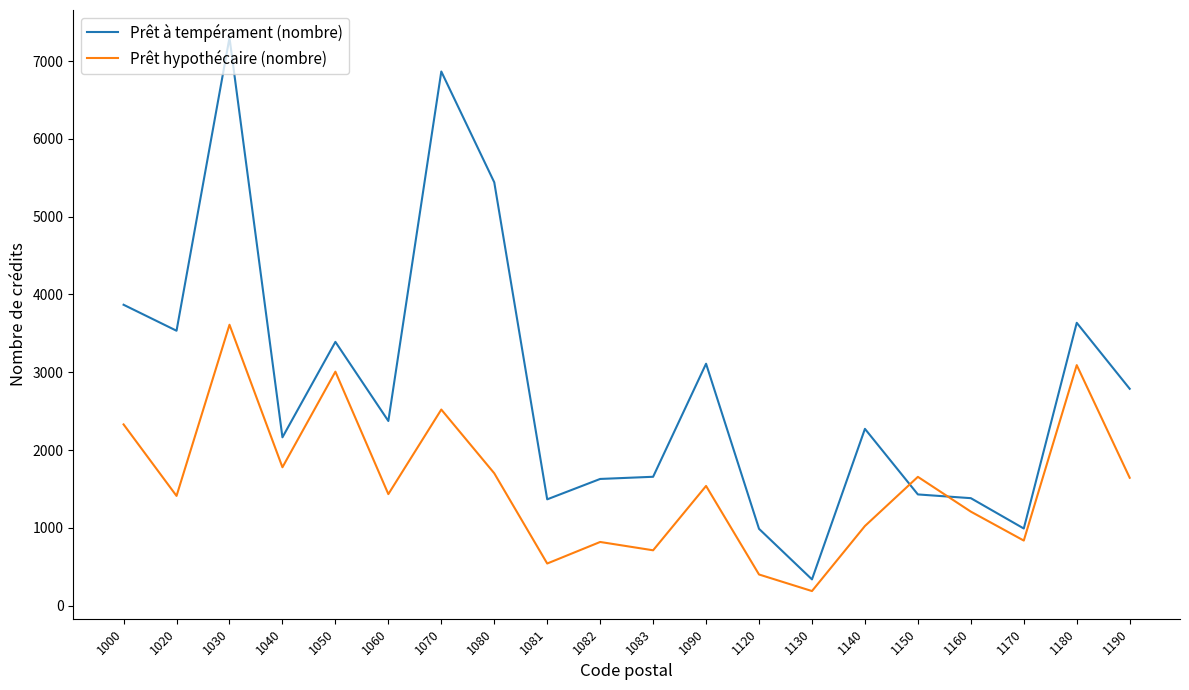

In Prêt à tempérament (nombre), how many points are higher than both neighbors (excluding endpoints)?

6